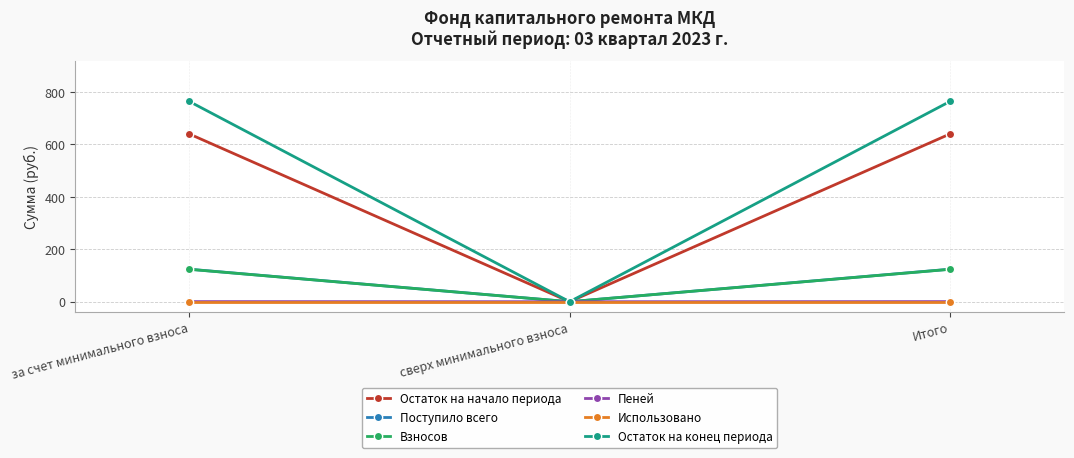

What is the total value across all series at за счет минимального взноса?

1651.4